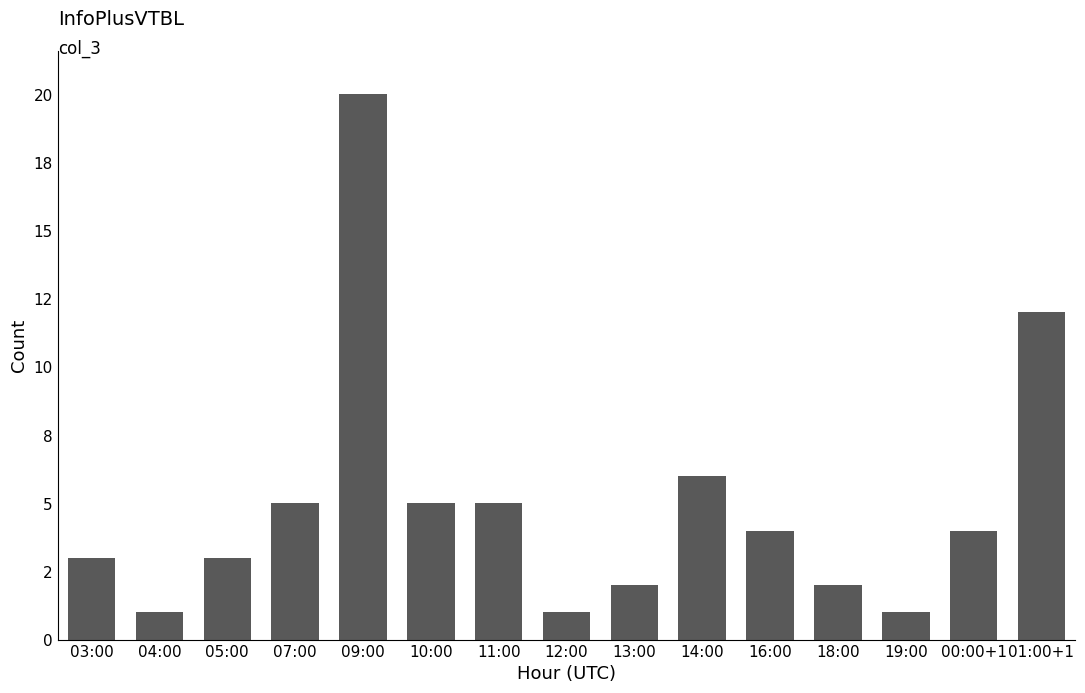

What is the average value?

5